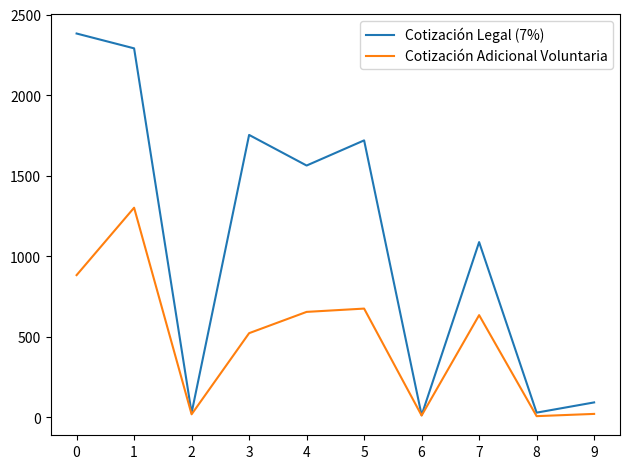

How many lines are shown in the chart?

2